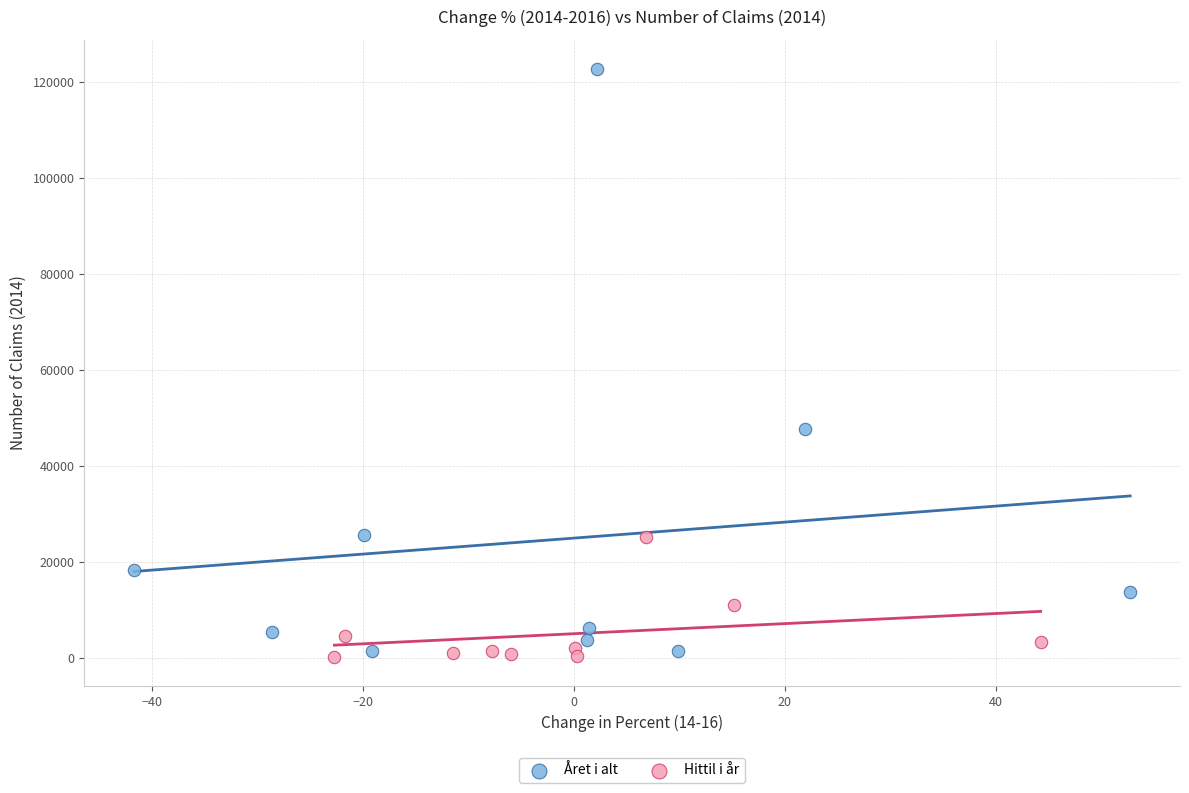

Which series has the widest spread of Y values?

Året i alt